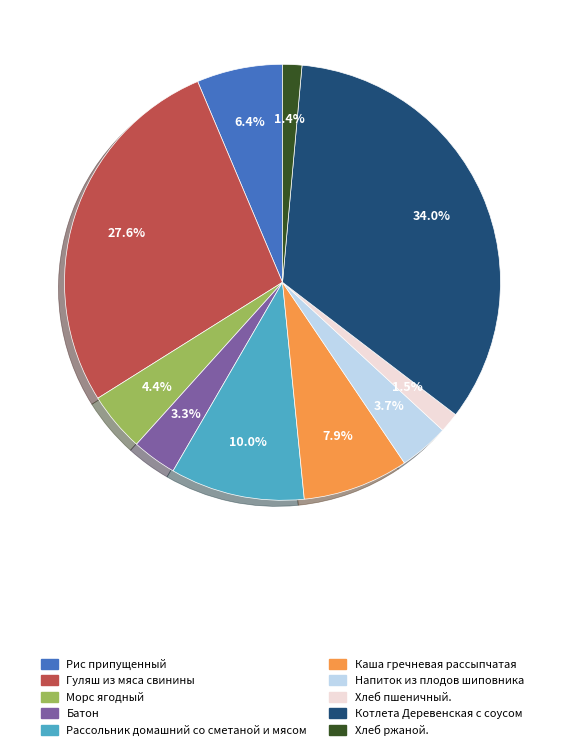

What percentage do Рис припущенный and Хлеб ржаной. together represent?

7.8%